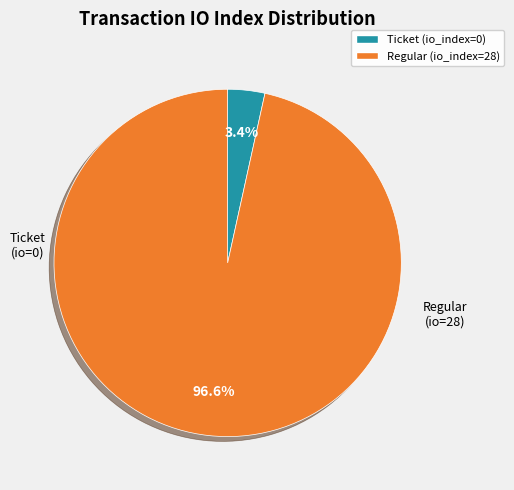

Is the sum of Regular (io_index=28) and Ticket (io_index=0) greater than half?

Yes